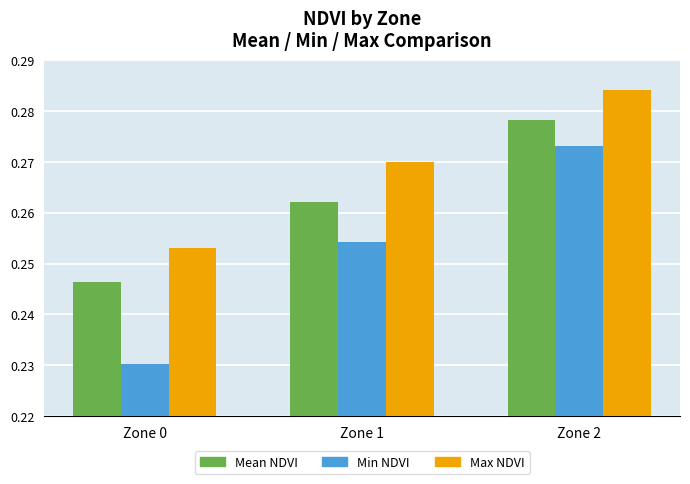

What is the sum of the Min NDVI values at Zone 2 and Zone 0?

0.5